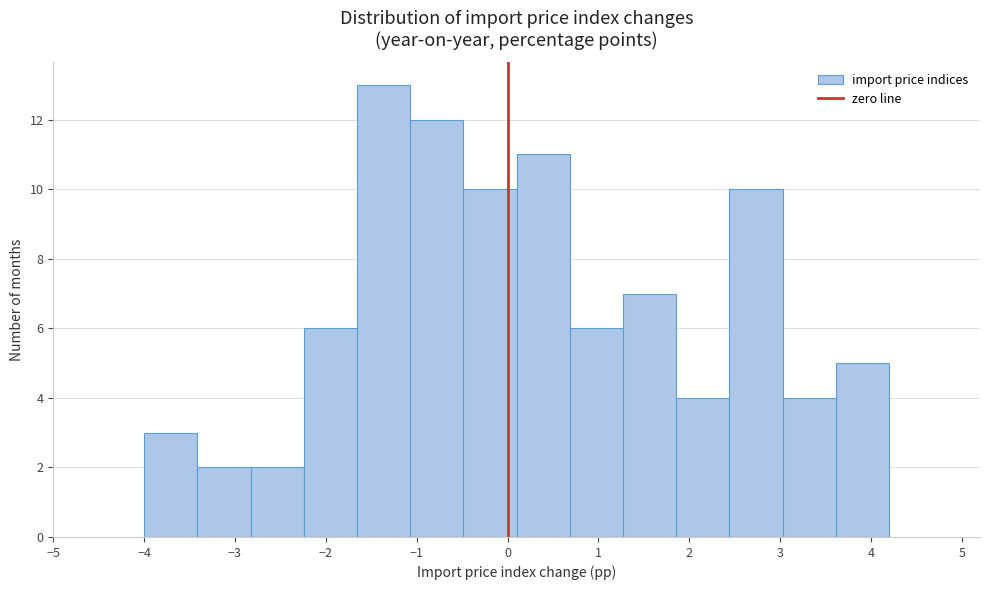

Reading left to right, list every bar in this chart as the range it spans on the x-axis followed by its height. Neither the bar edges nor the heights are printed on the chart, so give them approximately, as read against the axes.

-4.0 to -3.4: 3
-3.4 to -2.8: 2
-2.8 to -2.2: 2
-2.2 to -1.7: 6
-1.7 to -1.1: 13
-1.1 to -0.5: 12
-0.5 to 0.1: 10
0.1 to 0.7: 11
0.7 to 1.3: 6
1.3 to 1.9: 7
1.9 to 2.4: 4
2.4 to 3.0: 10
3.0 to 3.6: 4
3.6 to 4.2: 5